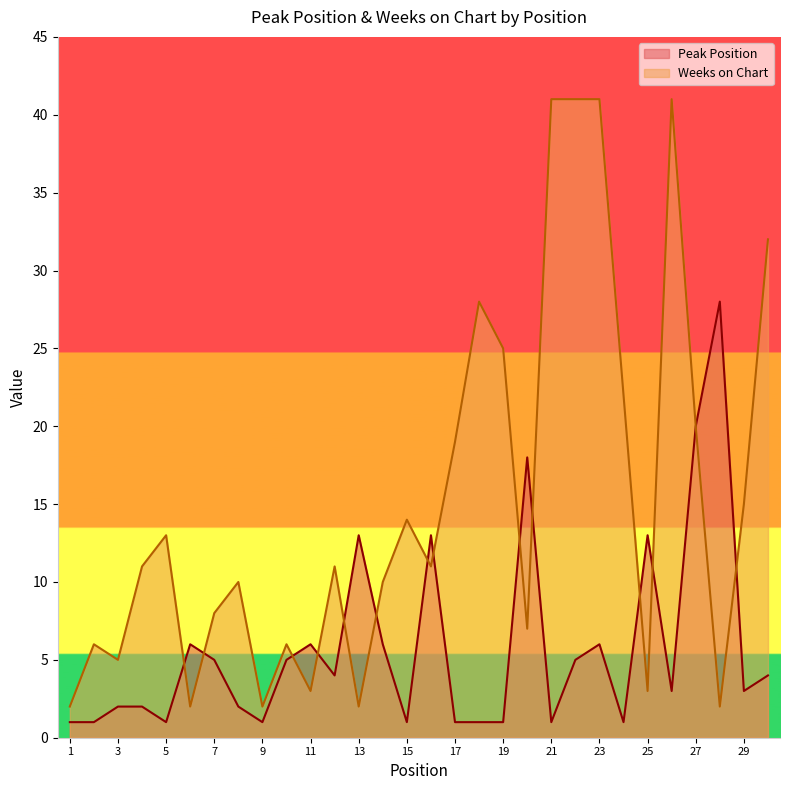

At 13, list the series in order from smallest to largest.

Weeks on Chart, Peak Position